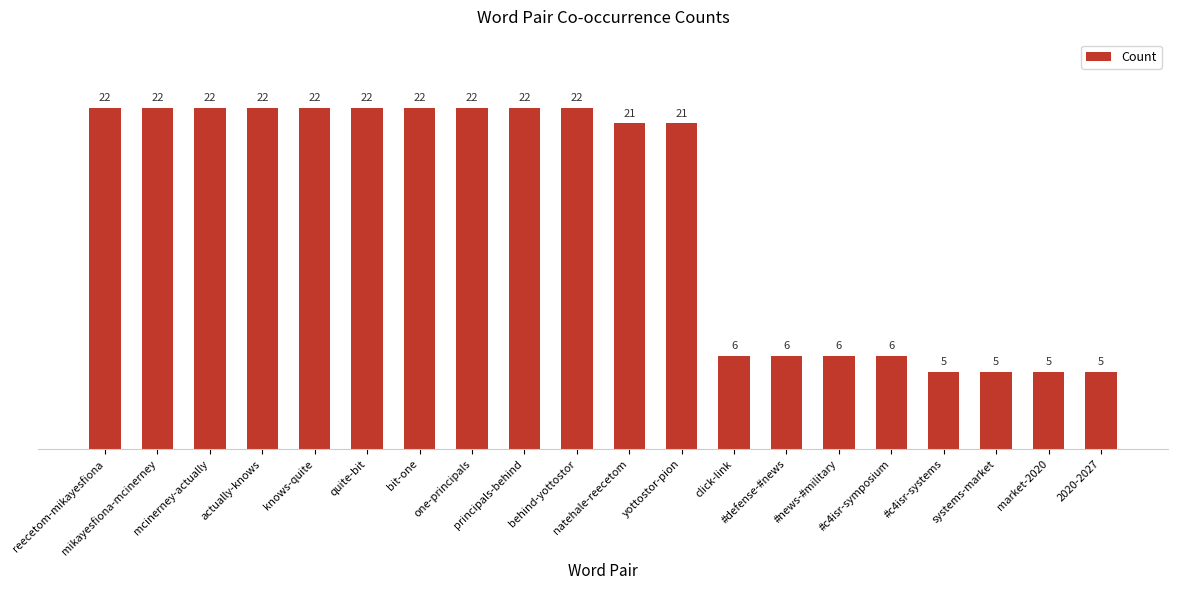

Read the value at #c4isr-systems.

5